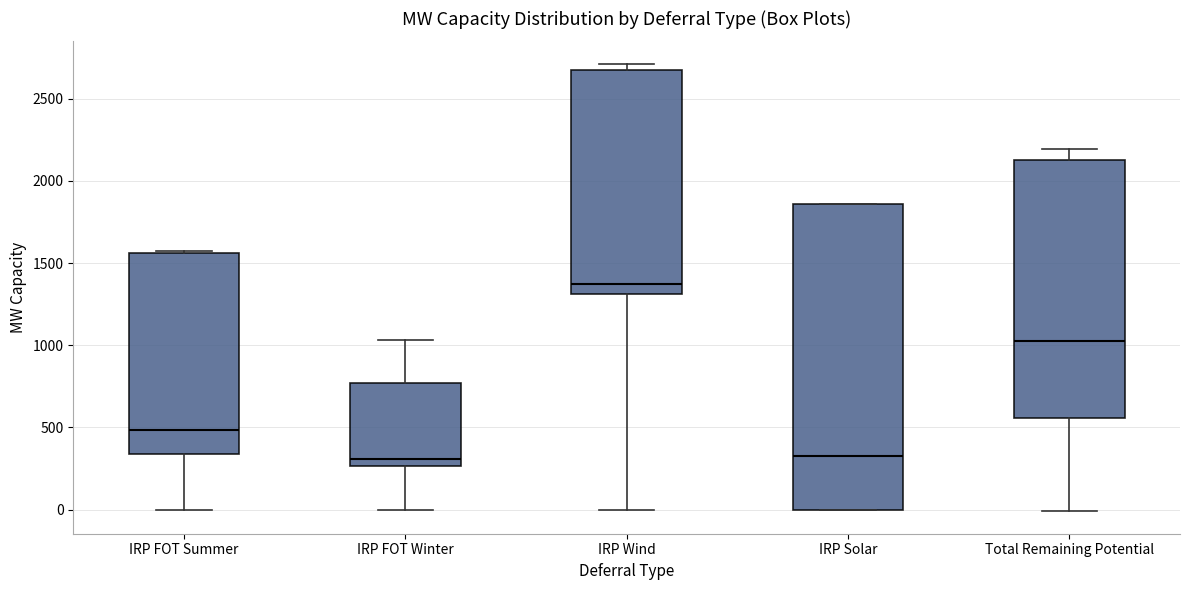

Comparing the boxes themselves (not the whiskers), which one is the tallest?

IRP Solar